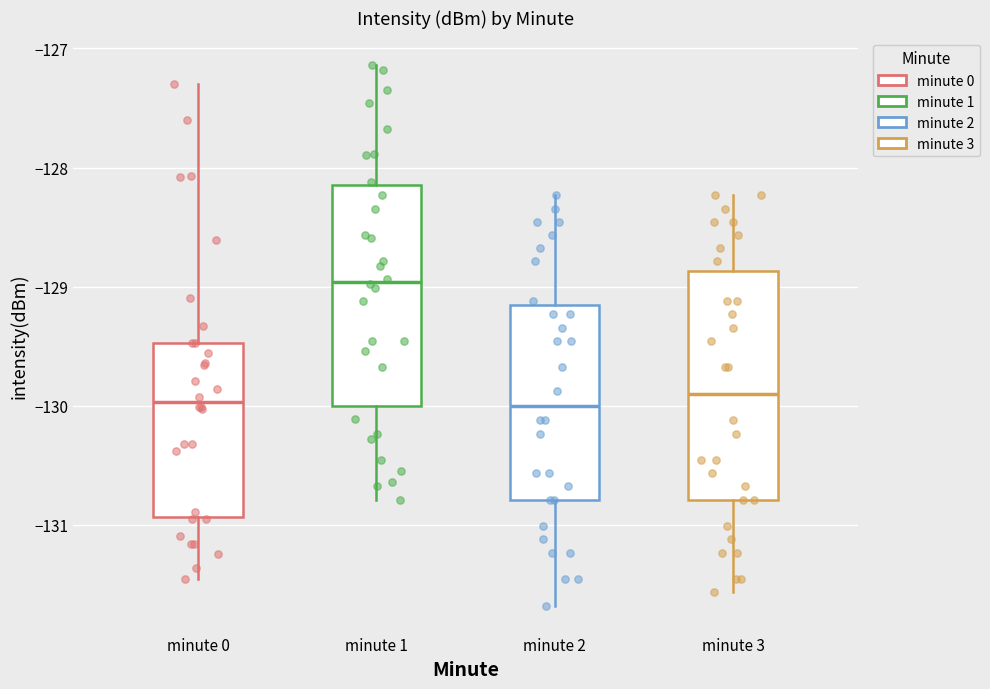

Which box's median line is the highest?

minute 1